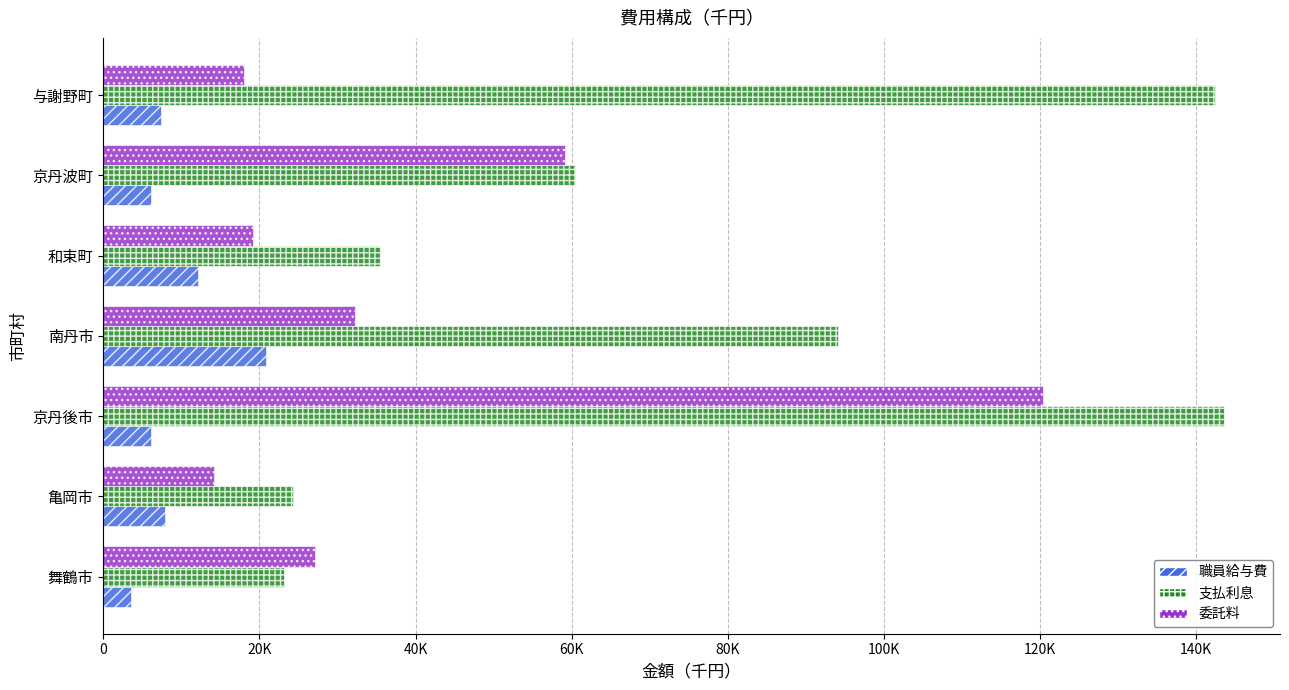

What are all the series names shown in the legend?

職員給与費, 支払利息, 委託料